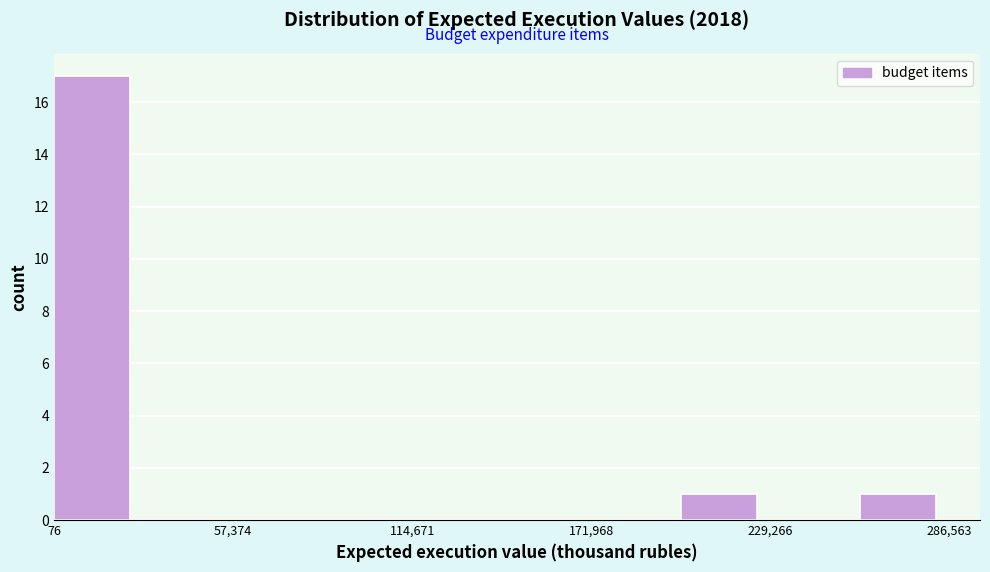

Read against the x-axis, roughly where is the centre of the tallest bar?

10000